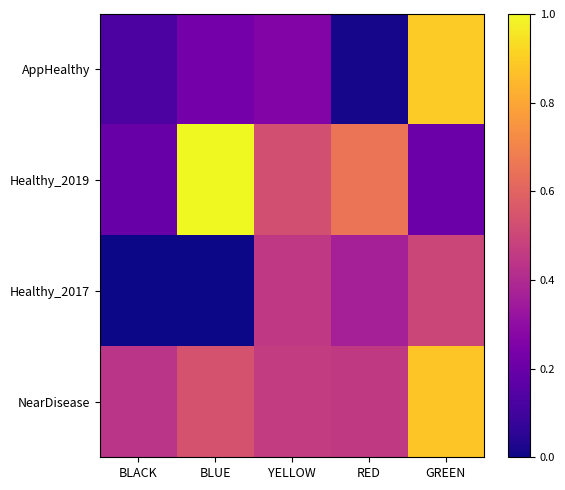

Reading left to right, extract all data points from this chart.

AppHealthy: BLACK=0.1	BLUE=0.2	YELLOW=0.3	RED=0.0	GREEN=0.9
Healthy_2019: BLACK=0.2	BLUE=1.0	YELLOW=0.5	RED=0.7	GREEN=0.2
Healthy_2017: BLACK=0.0	BLUE=0.0	YELLOW=0.4	RED=0.4	GREEN=0.5
NearDisease: BLACK=0.4	BLUE=0.5	YELLOW=0.5	RED=0.5	GREEN=0.9